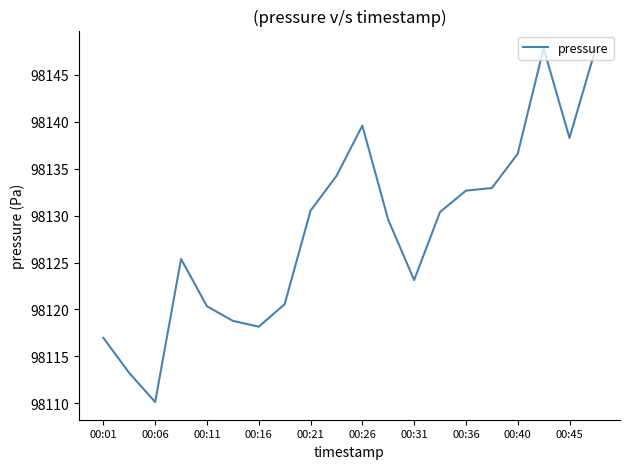

What is the smallest value displayed?

98110.1